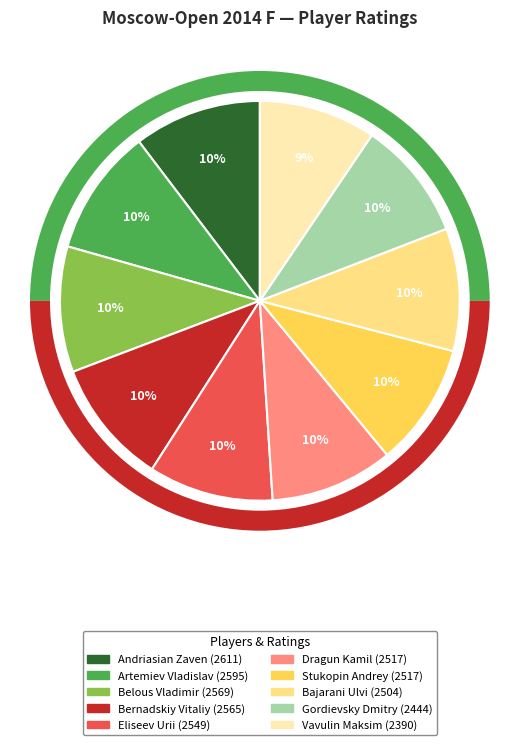

Between Dragun Kamil and Vavulin Maksim, which is larger?

Dragun Kamil